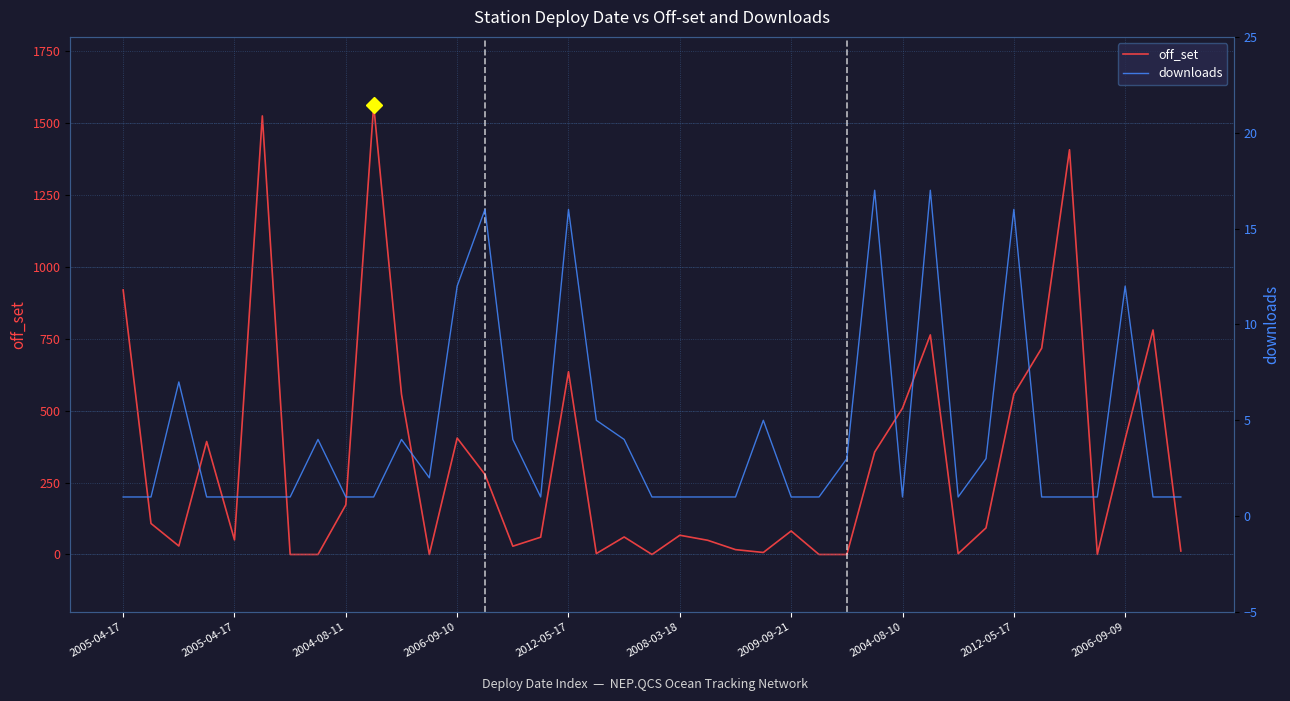

How many values in the off_set series are below 81?

19